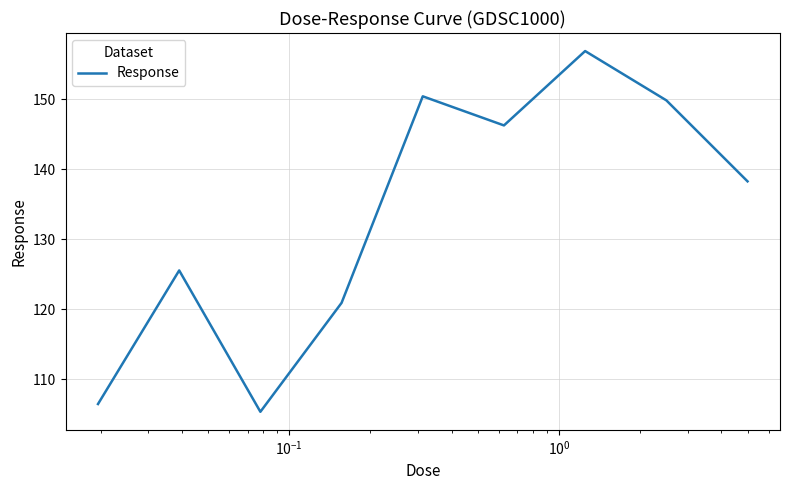

What is the smallest value displayed?

105.4